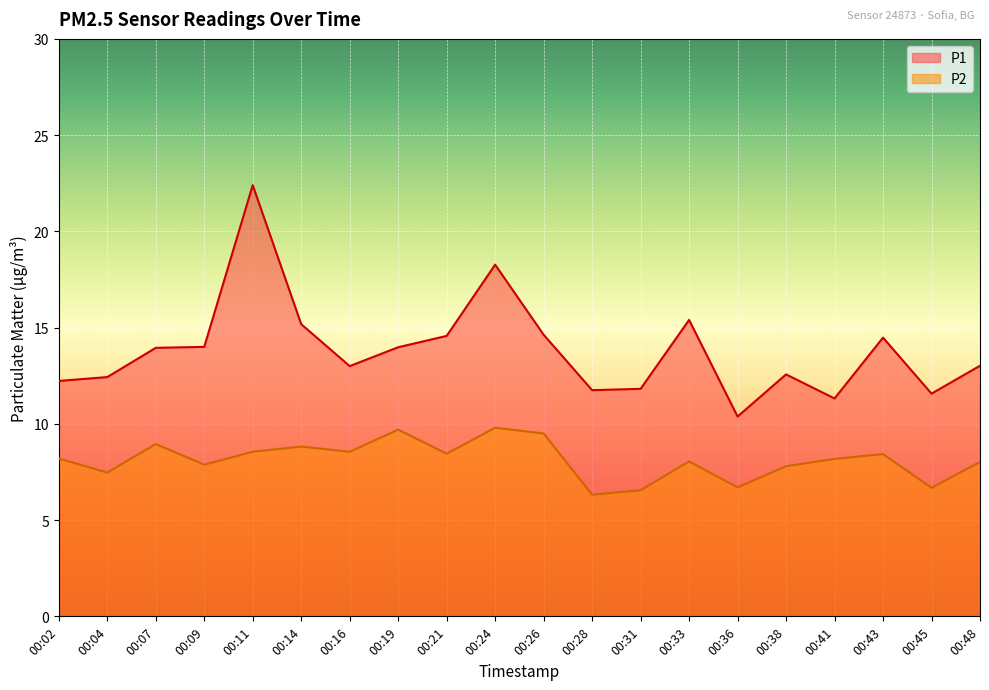

What is the difference between the P1 values at 00:26 and 00:31?

2.8